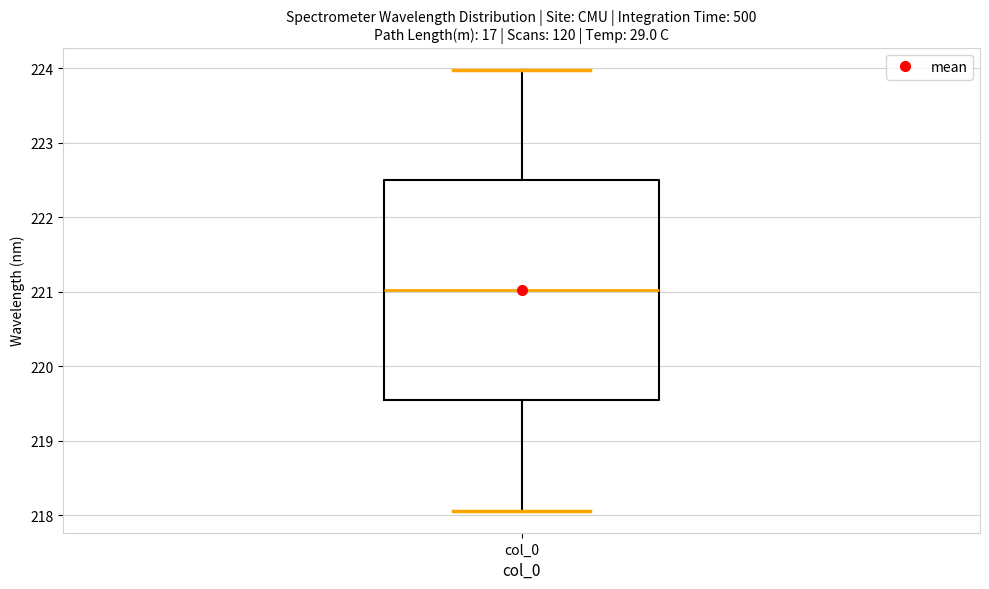

Where does the lower whisker of the box for col_0 end on the y-axis? The values are not printed on the chart, so give them approximately, as read against the axis.

218.1